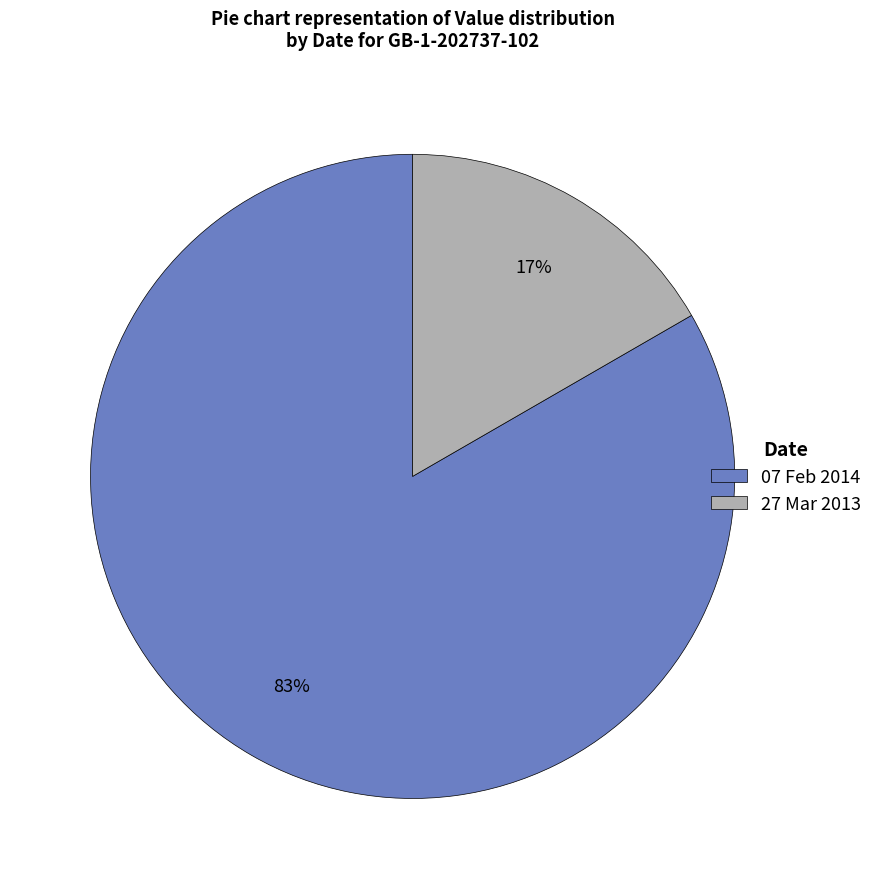

Is it true that 27 Mar 2013 is 17% of the pie?

True